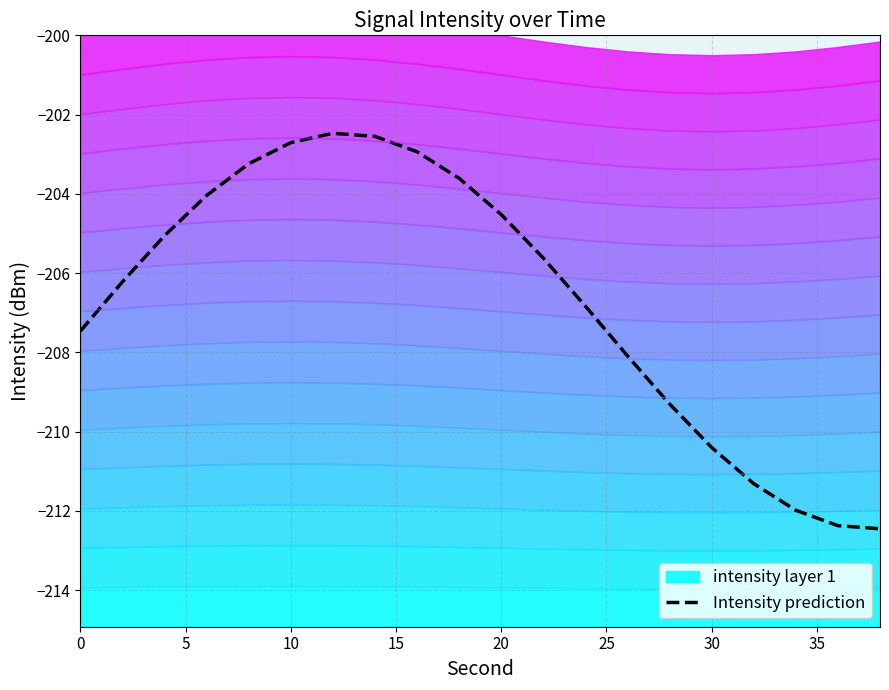

True or false: there are more than 2 points higher than both neighbors.

False